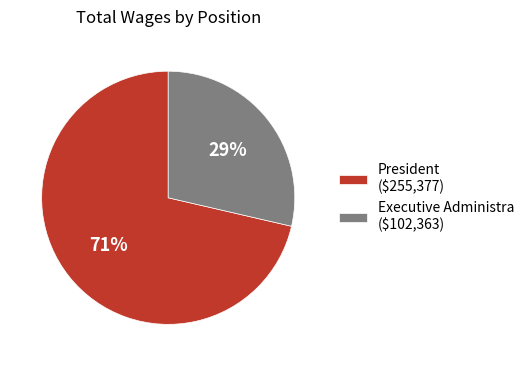

Rank the categories by value from lowest to highest.

Executive Administra, President